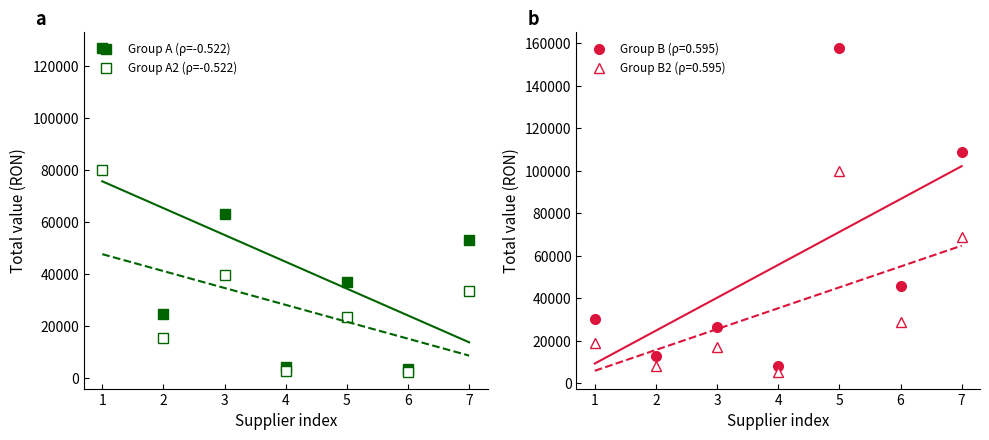

Read the Group B (ρ=0.595) value at 2.

12669.0